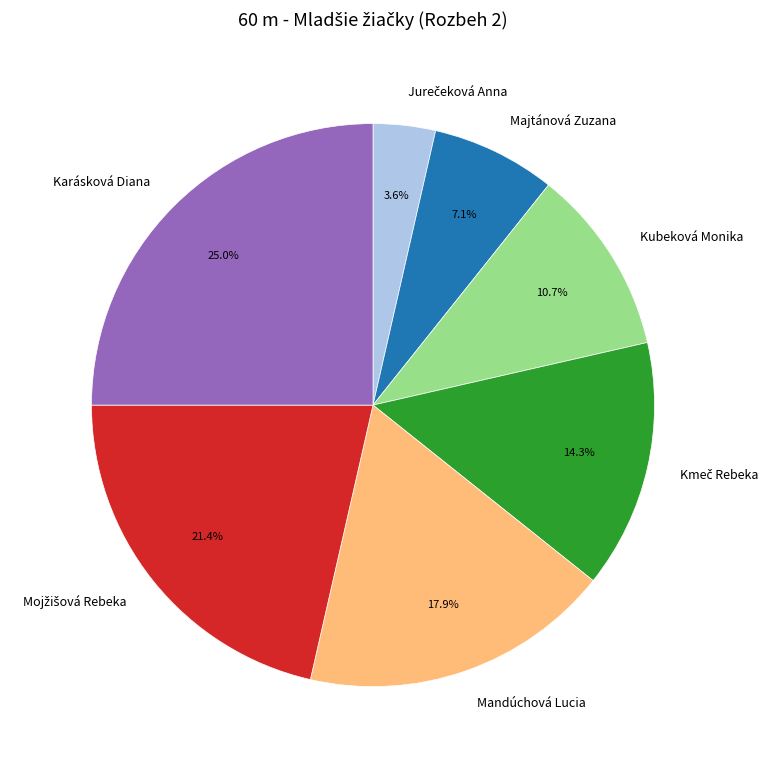

What is the largest slice in the pie chart?

Karásková Diana